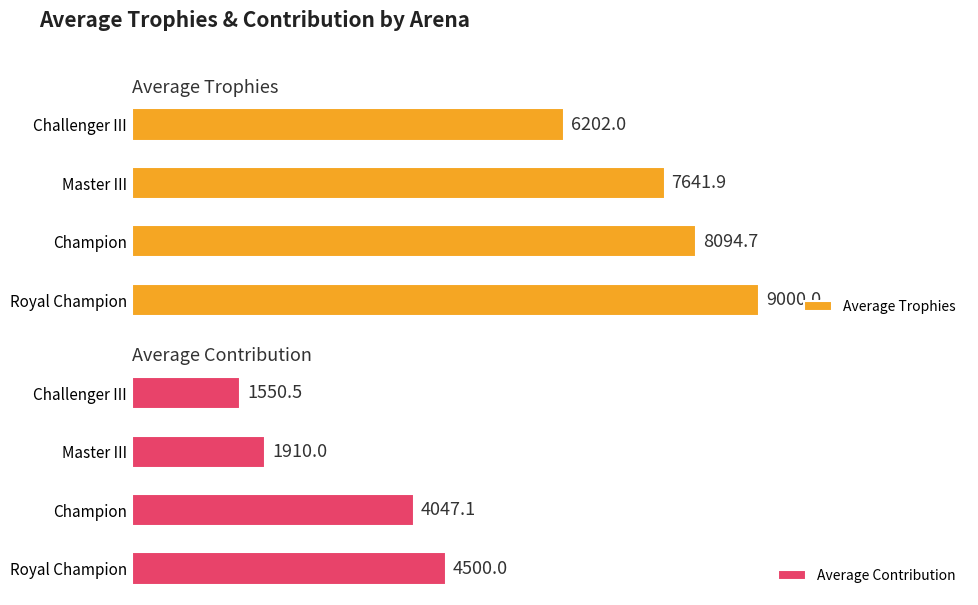

What is the value of the Average Contribution bar at the 2nd from the left?

4047.1